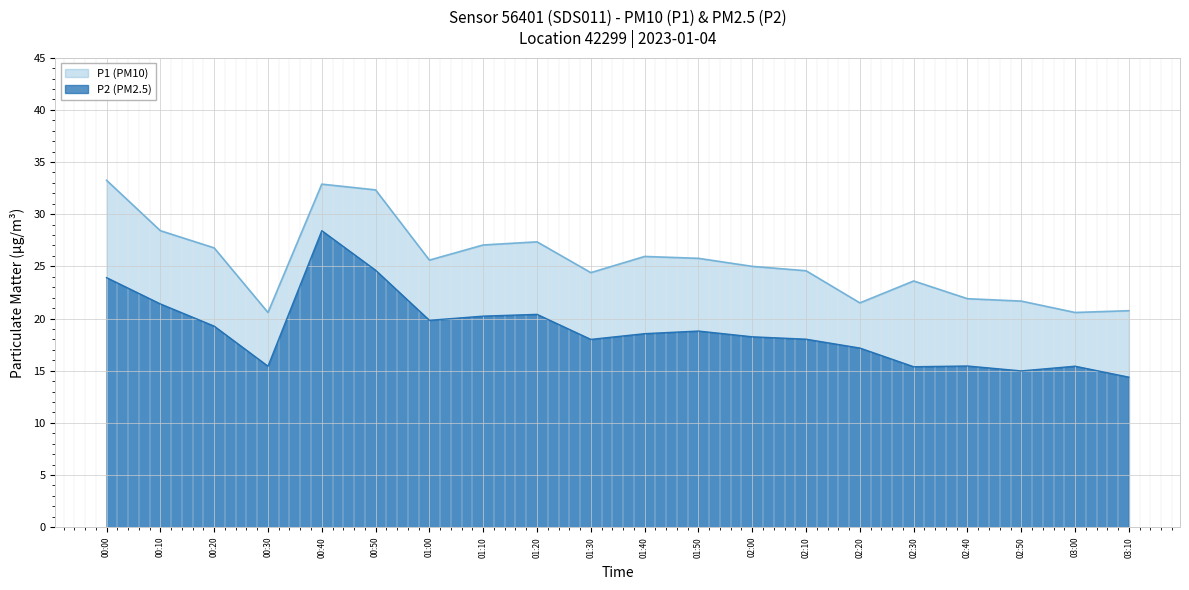

What are all the series names shown in the legend?

P1 (PM10), P2 (PM2.5)